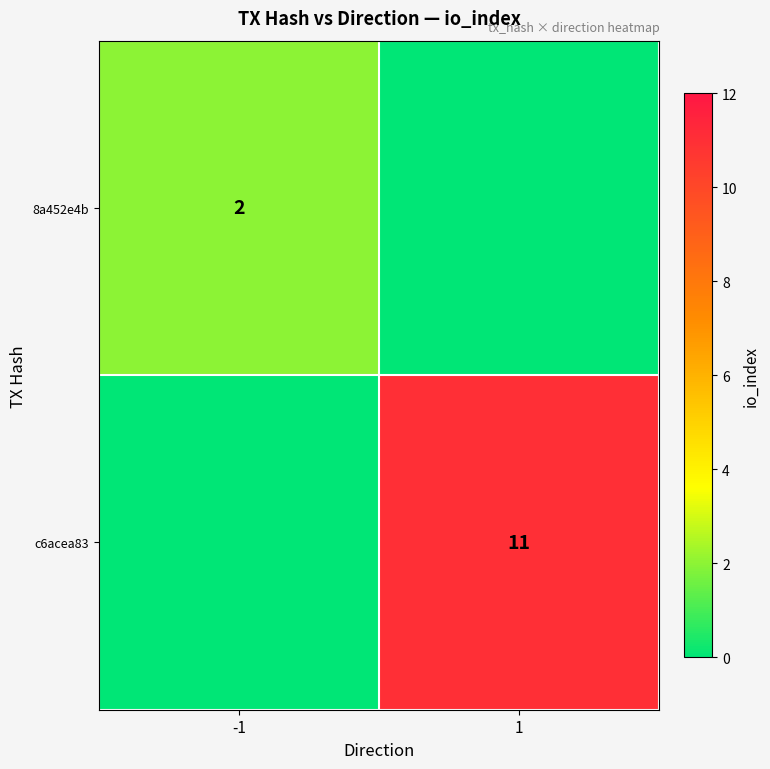

At which category is the sum across all series the highest?

1